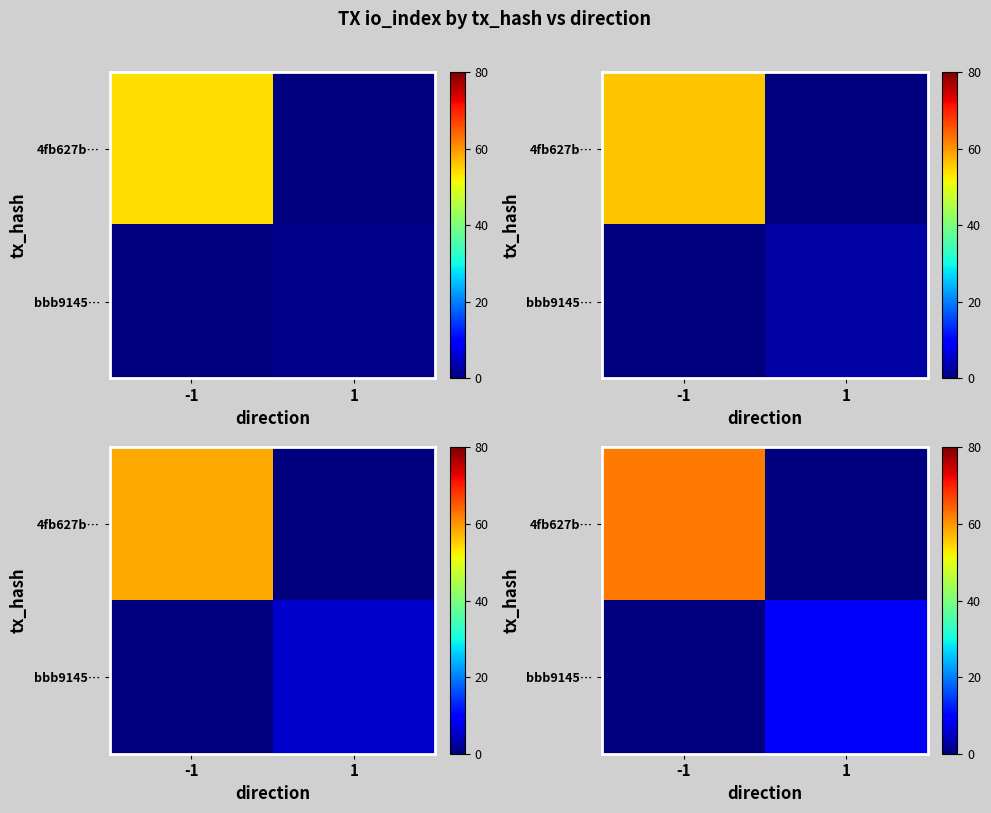

How many data points in row_1 are less than 8?

1